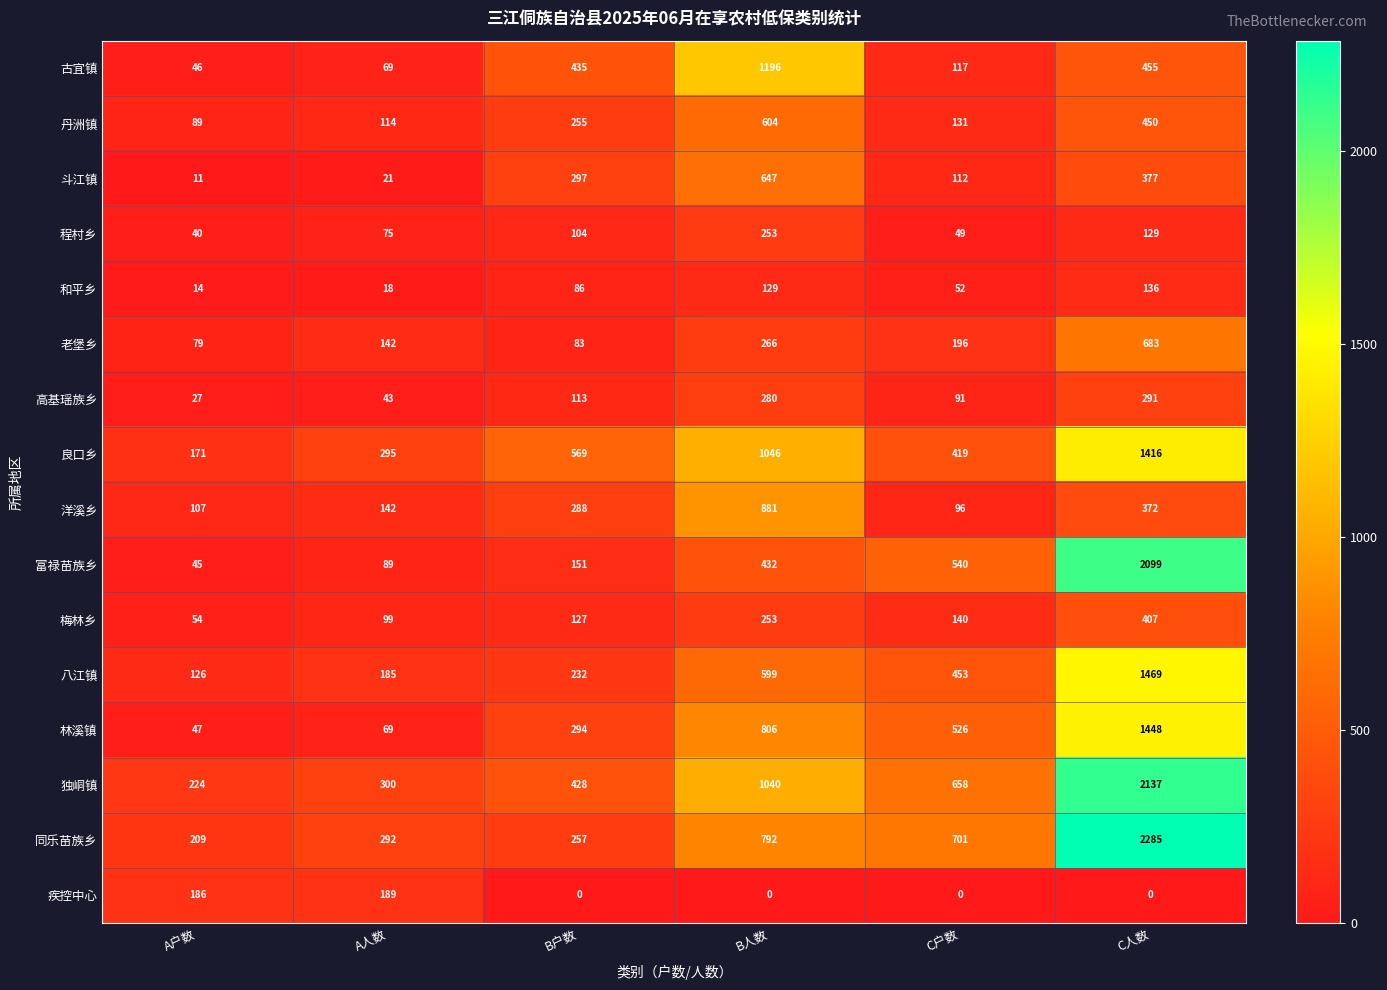

Which series has the largest total across all categories?

独峒镇